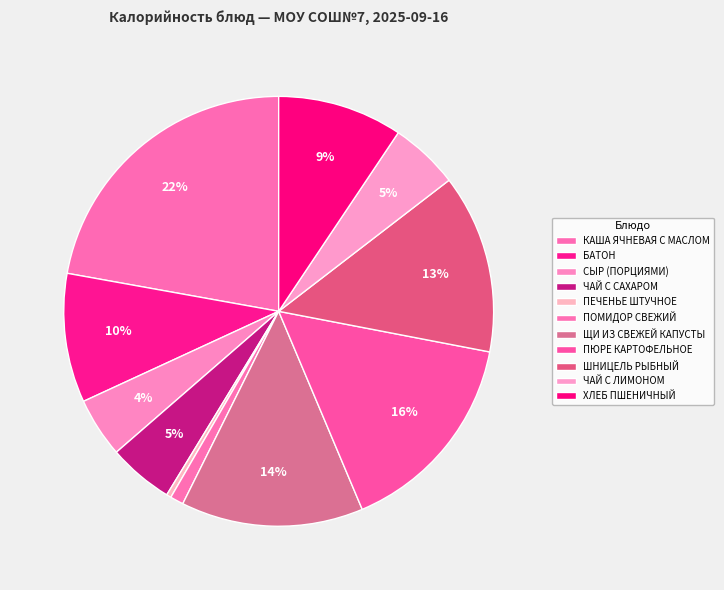

Is it true that ЩИ ИЗ СВЕЖЕЙ КАПУСТЫ is 1% of the pie?

False